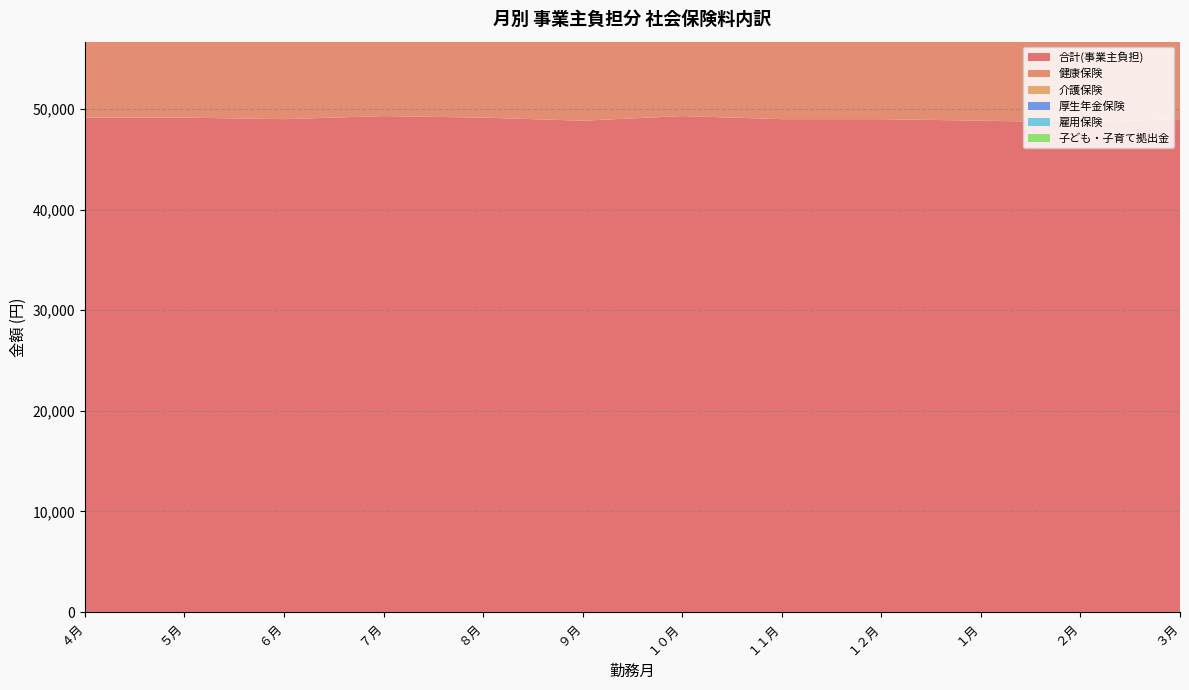

Reading left to right, list all the values displayed in this chart.

合計(事業主負担): ４月=49141	５月=49141	６月=48988	７月=49295	８月=49141	９月=48834	１０月=49295	１１月=48988	１２月=48988	１月=48834	２月=48679	３月=48988
健康保険: ４月=14655	５月=14655	６月=14655	７月=14655	８月=14655	９月=14655	１０月=14655	１１月=14655	１２月=14655	１月=14655	２月=14655	３月=14655
介護保険: ４月=2685	５月=2685	６月=2685	７月=2685	８月=2685	９月=2685	１０月=2685	１１月=2685	１２月=2685	１月=2685	２月=2685	３月=2685
厚生年金保険: ４月=27450	５月=27450	６月=27450	７月=27450	８月=27450	９月=27450	１０月=27450	１１月=27450	１２月=27450	１月=27450	２月=27450	３月=27450
雇用保険: ４月=2016	５月=2016	６月=1921	７月=2110	８月=2016	９月=1826	１０月=2110	１１月=1921	１２月=1921	１月=1826	２月=1731	３月=1921
子ども・子育て拠出金: ４月=1080	５月=1080	６月=1080	７月=1080	８月=1080	９月=1080	１０月=1080	１１月=1080	１２月=1080	１月=1080	２月=1080	３月=1080